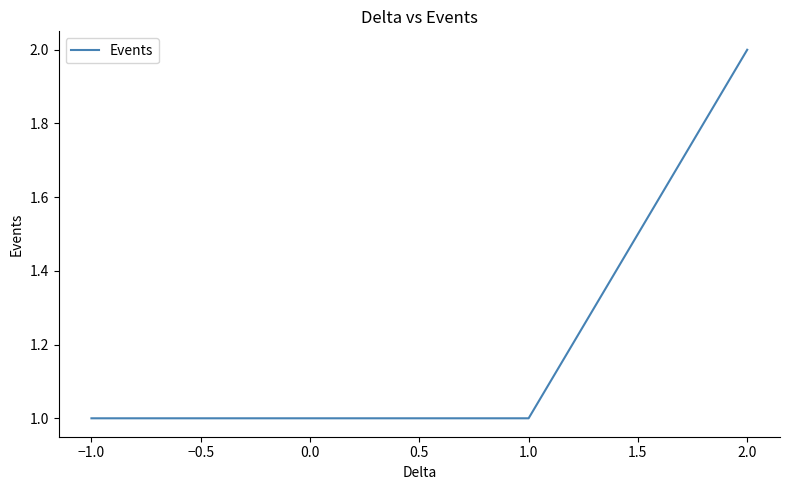

Count the values in the range 1 to 2.

14